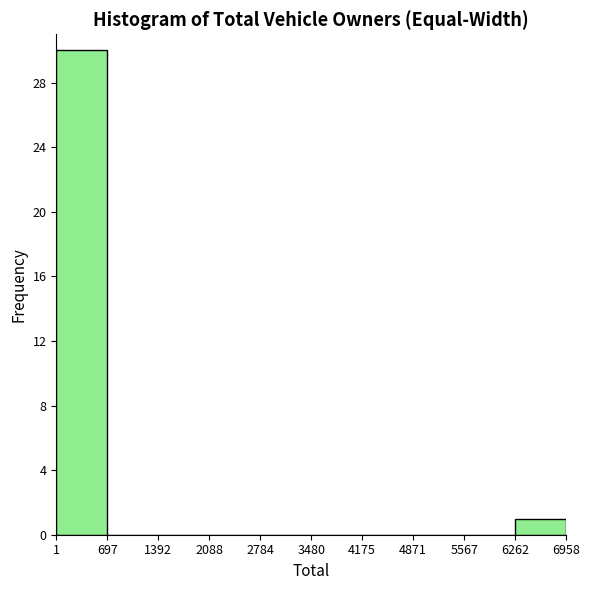

Reading left to right, transcribe this chart: for each bar, give the range it covers on the x-axis and its height. The values are not printed on the chart, so give them approximately, as read against the axis.

1 to 697: 30
697 to 1392: 0
1392 to 2088: 0
2088 to 2784: 0
2784 to 3480: 0
3480 to 4175: 0
4175 to 4871: 0
4871 to 5567: 0
5567 to 6262: 0
6262 to 6958: 1